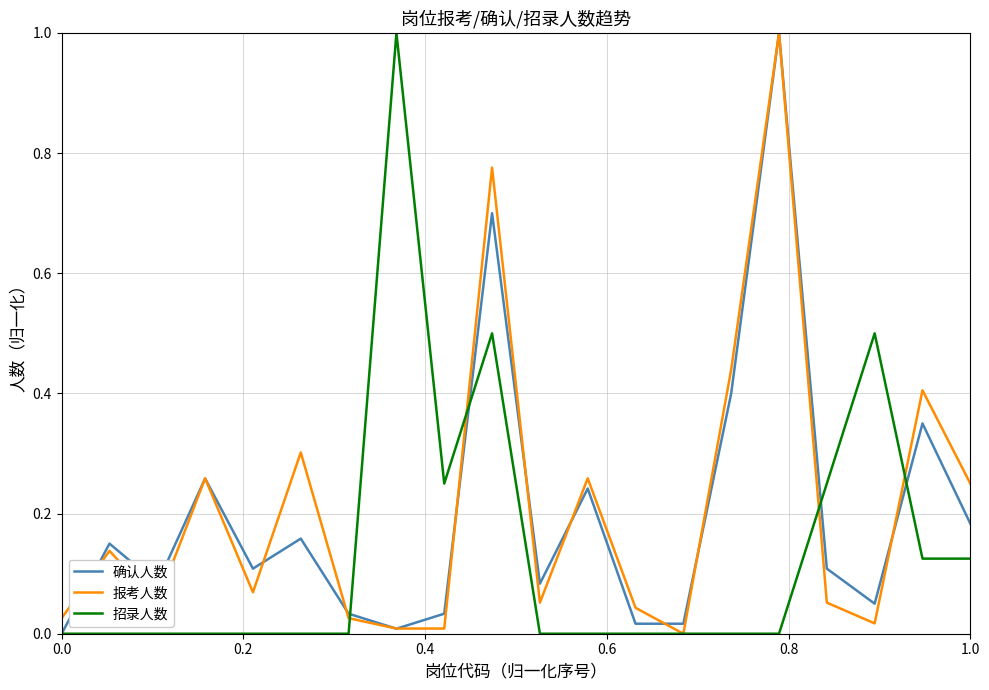

What is the highest value of the 报考人数 series?

1.0